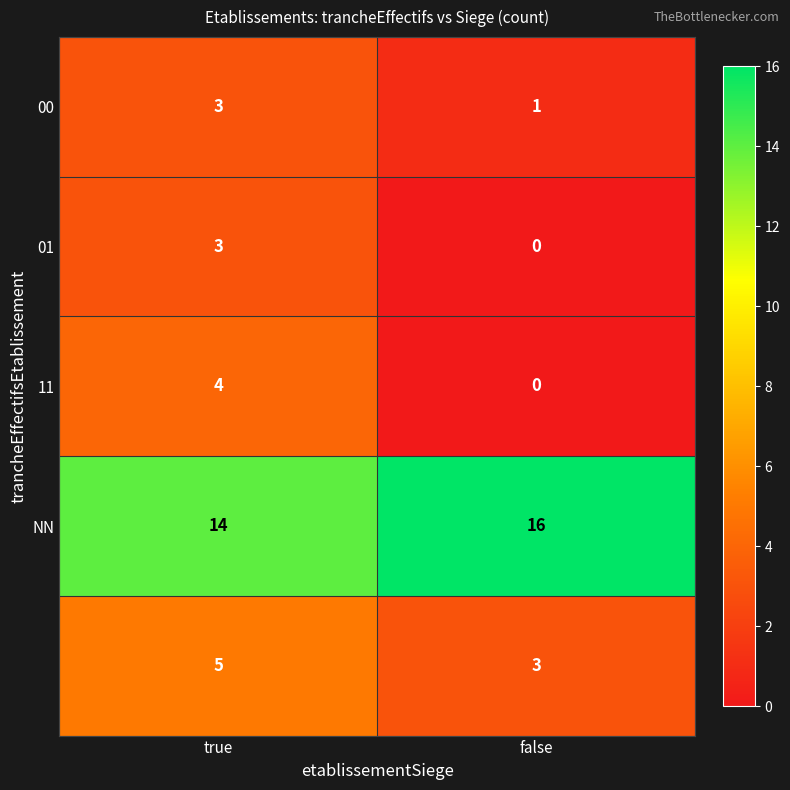

Which category has the lowest value across all series?

false